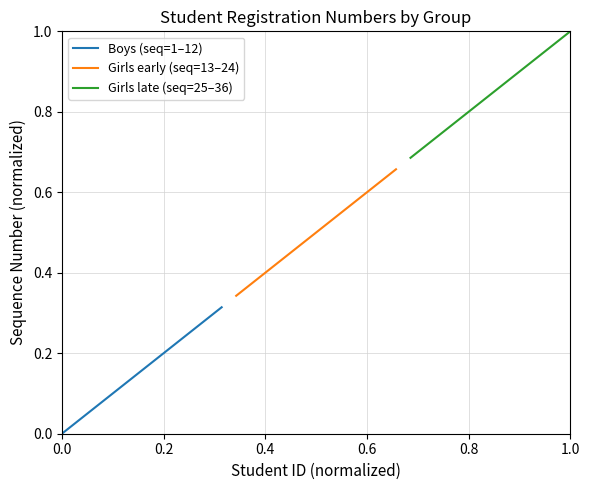

What is the sum of all Girls early (seq=13–24) values?

6.0